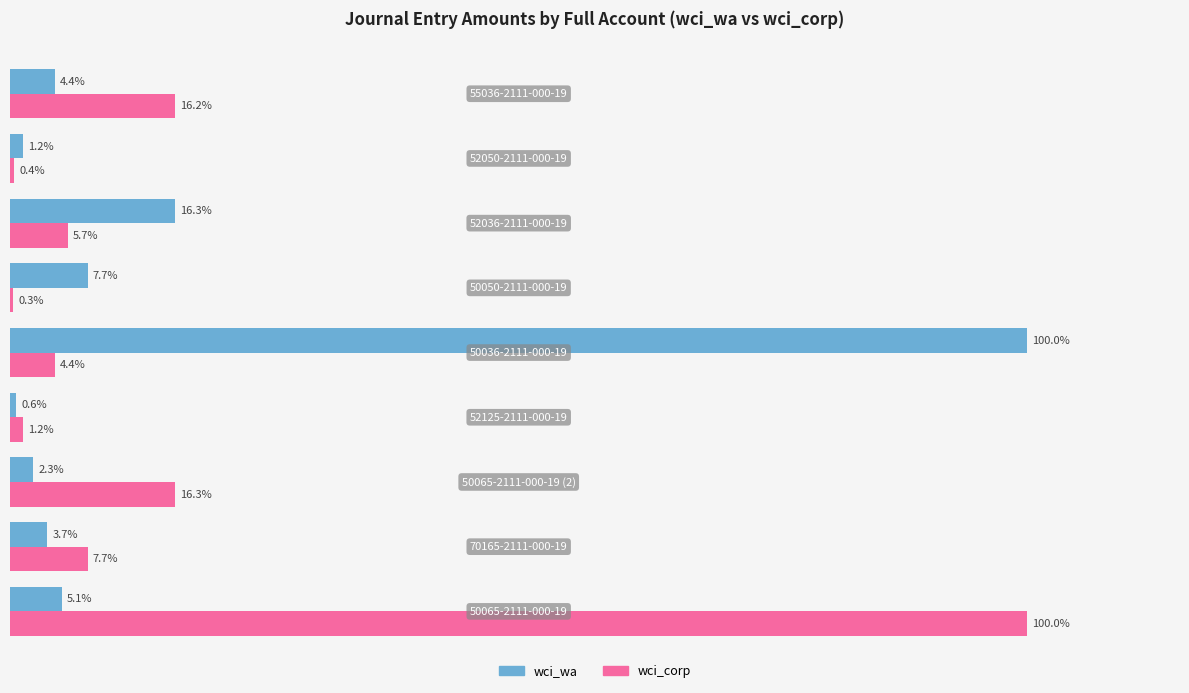

Which series has the largest total across all categories?

wci_corp